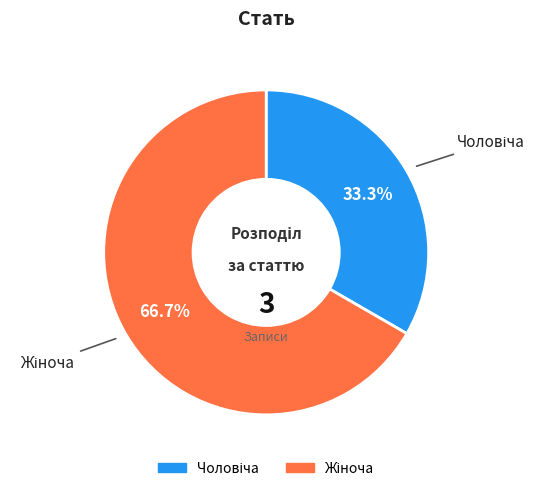

Is there any slice that represents more than half of the pie?

Yes